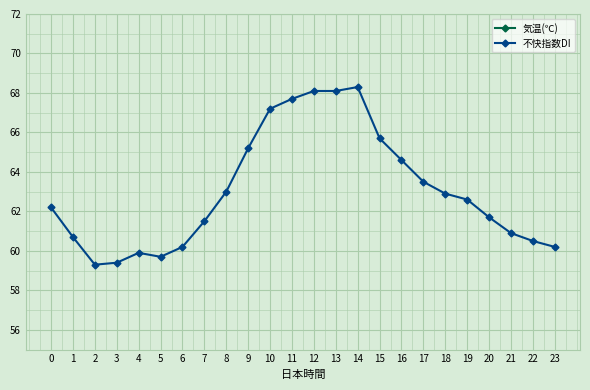

Which series has the largest total across all categories?

不快指数DI